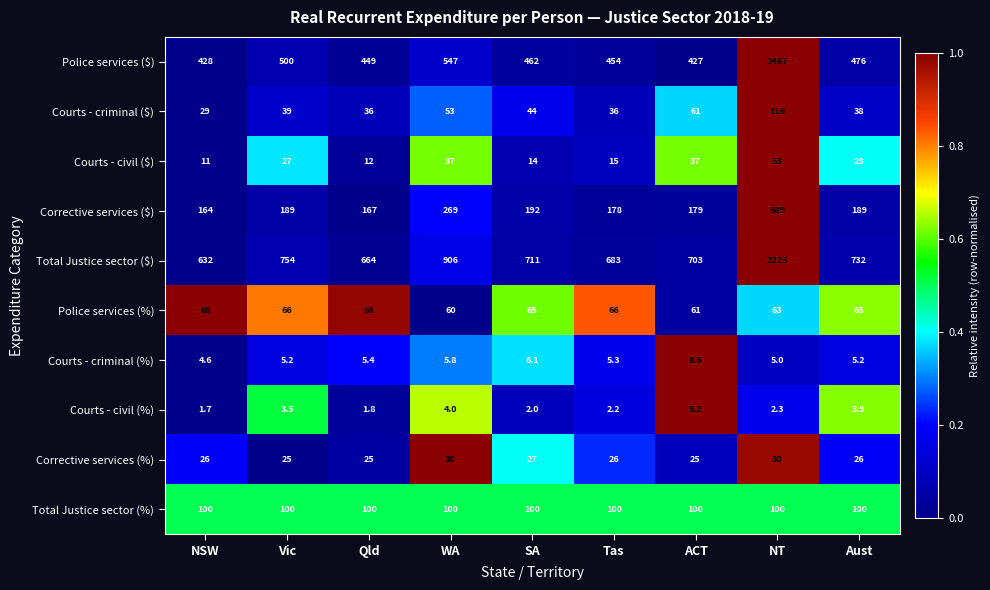

Which label corresponds to the smallest value in the chart?

NSW